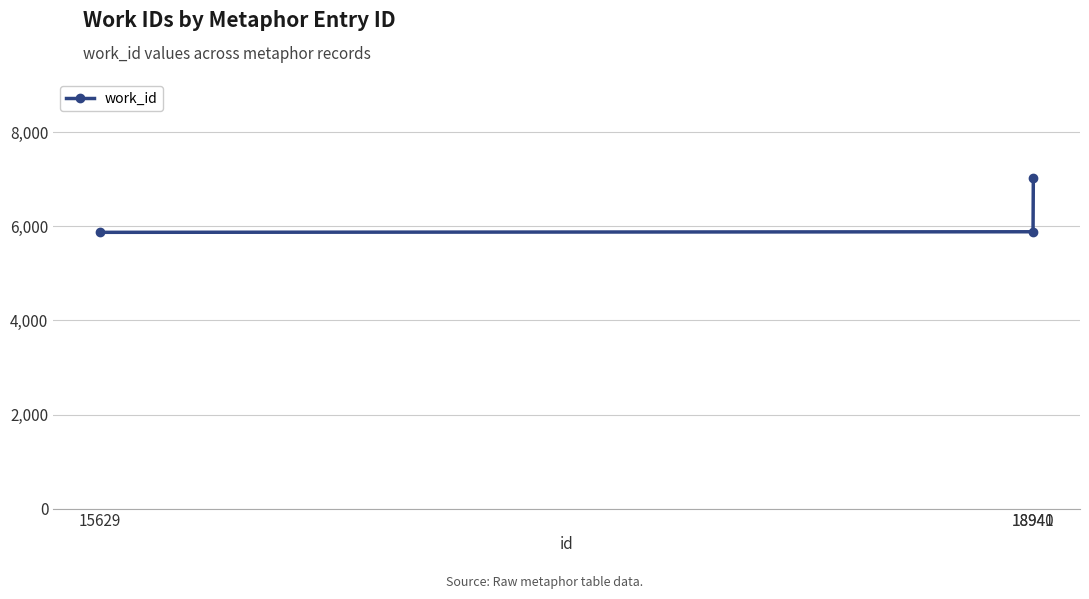

Which category has the highest value across all series?

18941